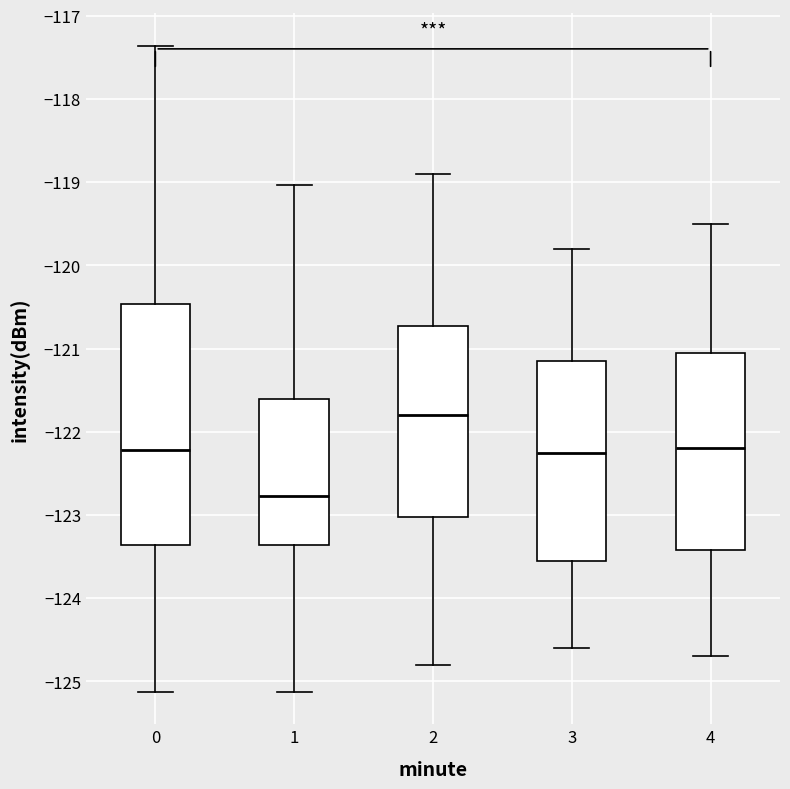

Where does the median line of the box at x = 0 sit on the y-axis? The values are not printed on the chart, so give them approximately, as read against the axis.

-122.2